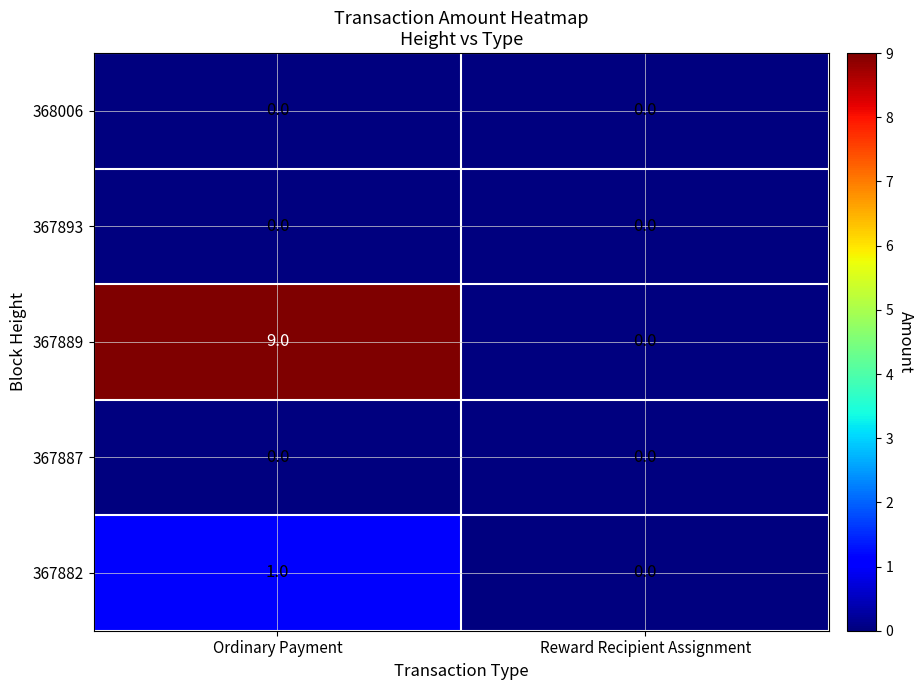

Is it true that 367893 equals 0 at Ordinary Payment?

True